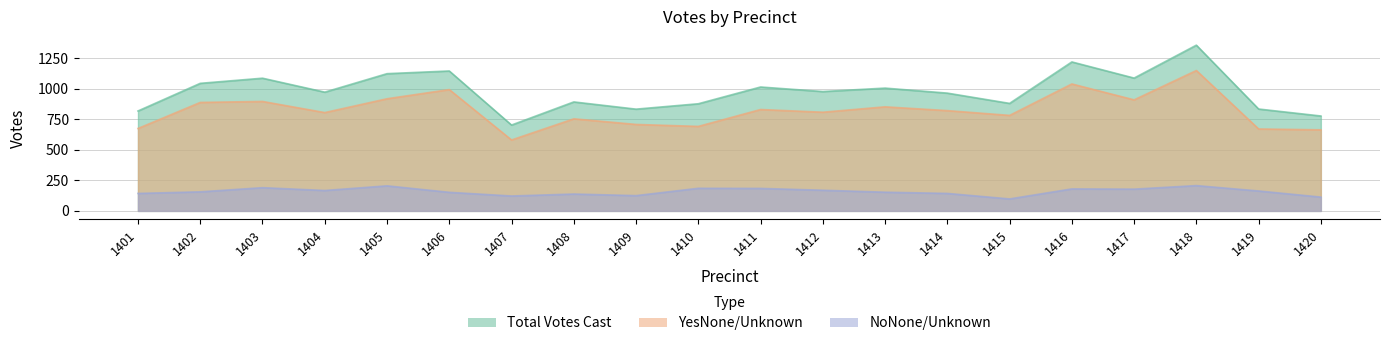

True or false: NoNone/Unknown and Total Votes Cast intersect in this chart.

False